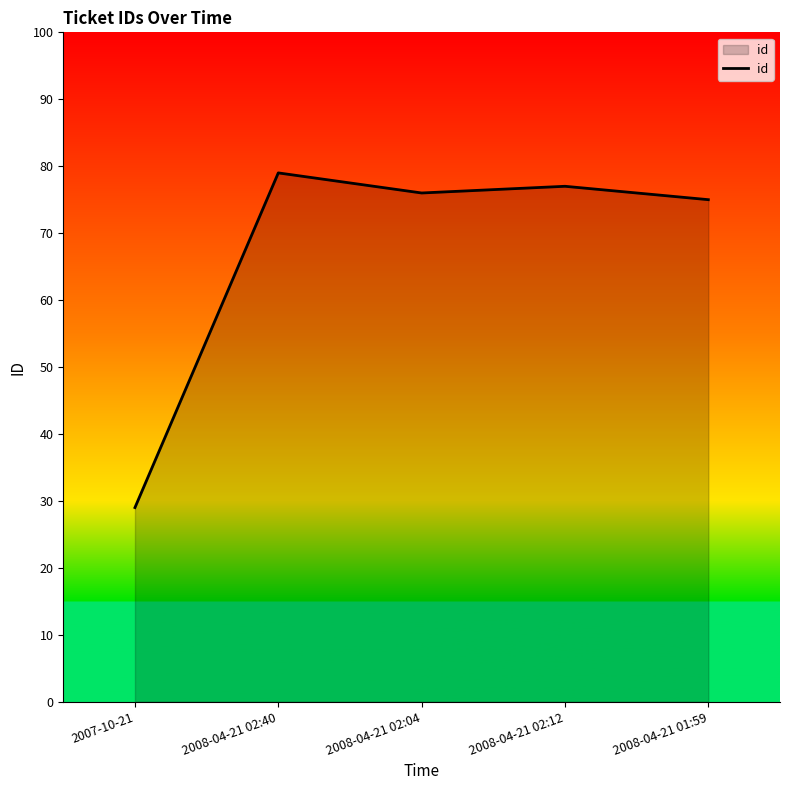

The value at 2008-04-21 02:12 is 77. True or false?

True